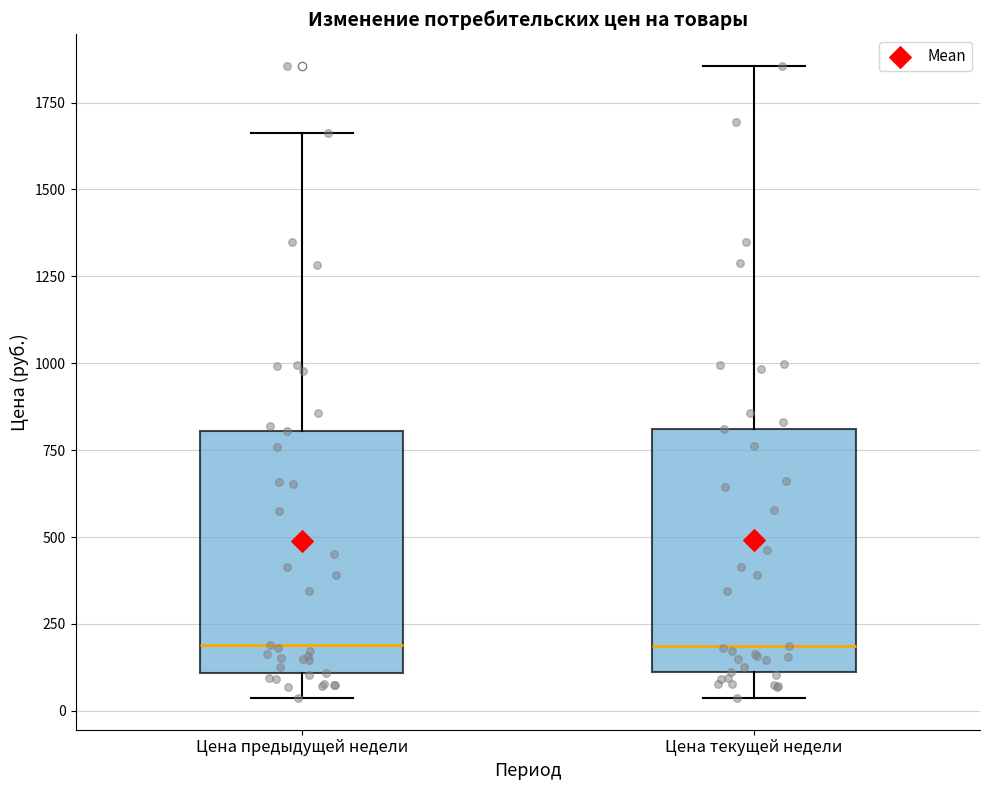

Reading left to right, read every box against the y-axis: the position of its median line, the range the box covers, and the ends of its whiskers. The values are not printed on the chart, so give them approximately, as read against the axis.

Цена предыдущей недели: median 200, box 100 to 800, whiskers 50 to 1650
Цена текущей недели: median 200, box 100 to 800, whiskers 50 to 1850